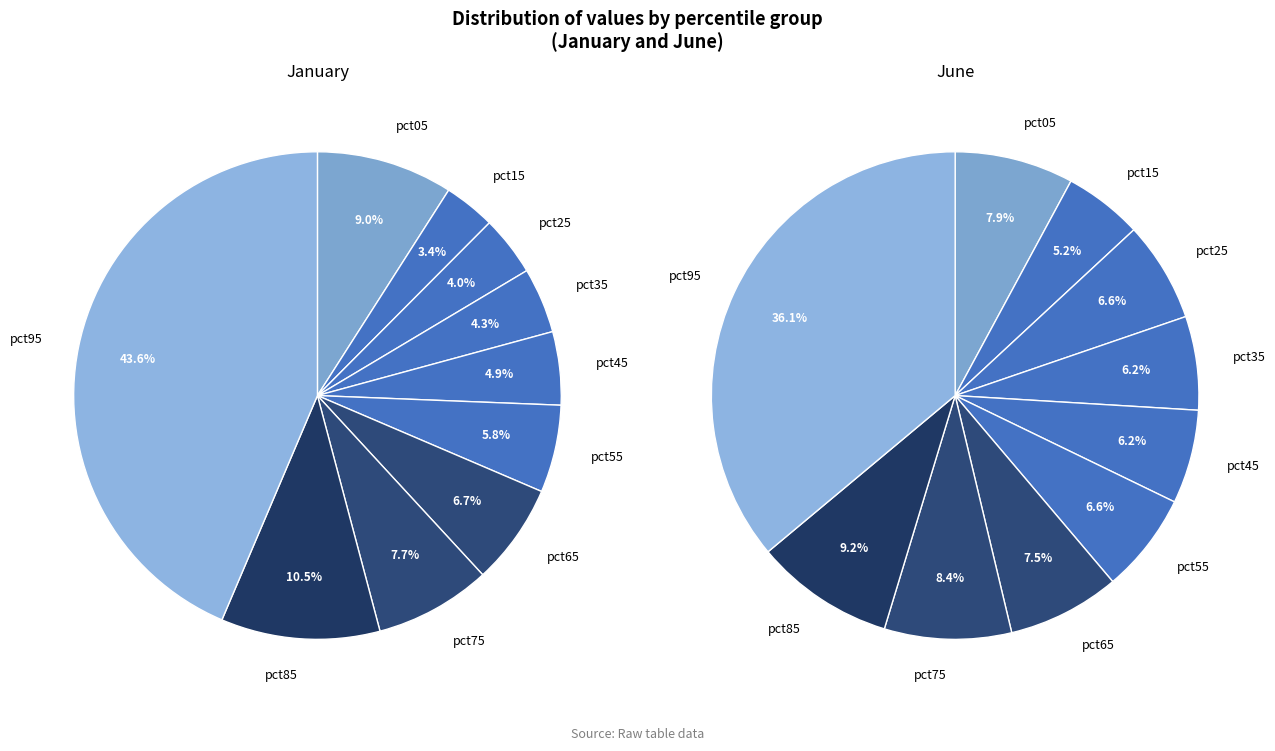

How many segments does this pie chart have?

10